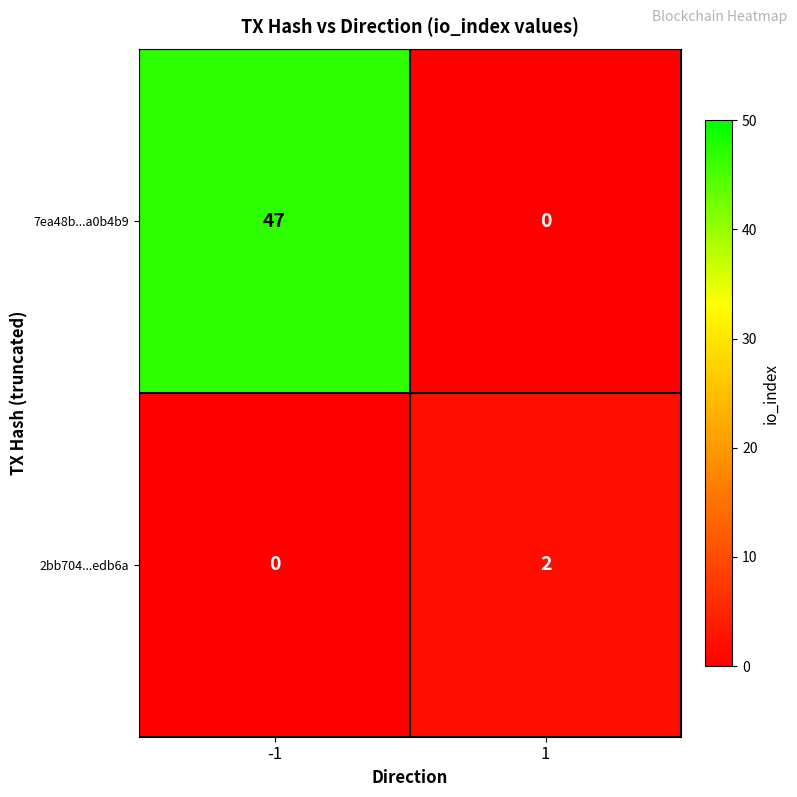

At 1, list the series in order from smallest to largest.

7ea48b...a0b4b9, 2bb704...edb6a